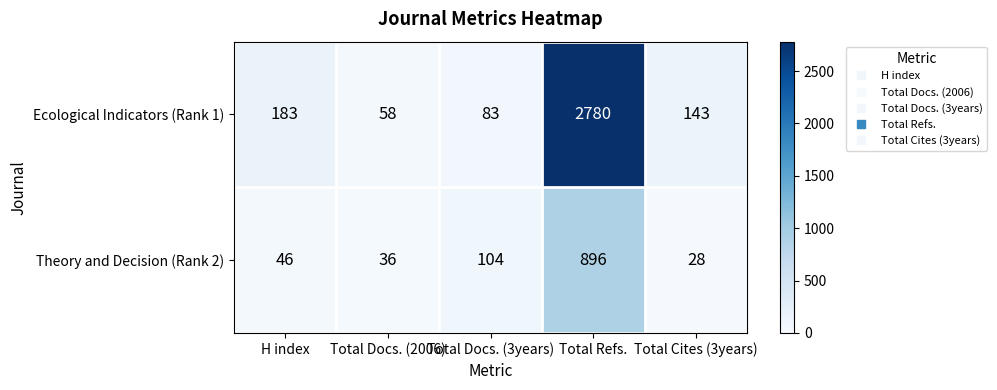

What is the total value across all series at Total Cites (3years)?

171